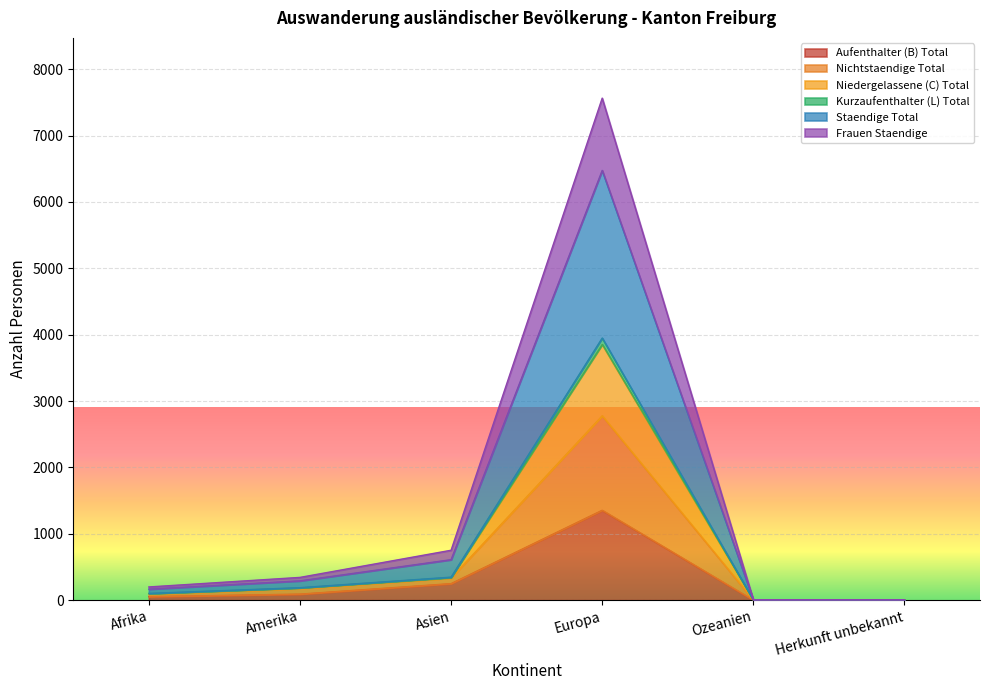

The Frauen Staendige series shows 2 at Ozeanien. True or false?

True